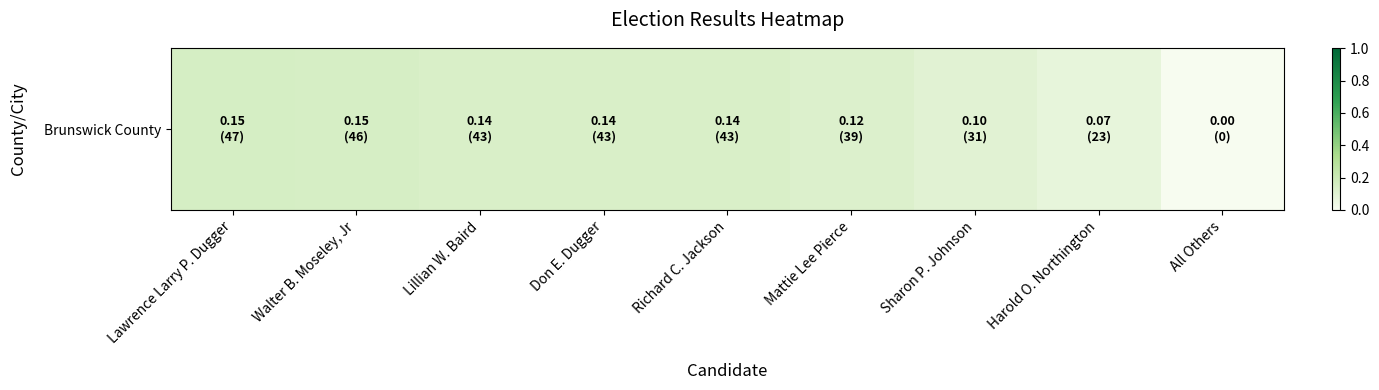

How many values are between 0 and 1?

9